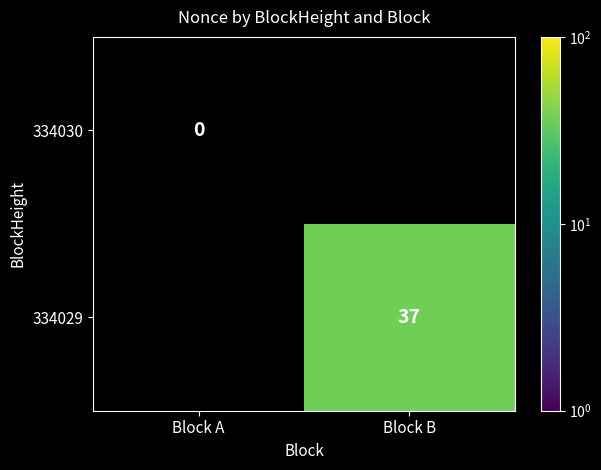

Rank the categories by 334030 value from highest to lowest.

Block A, Block B